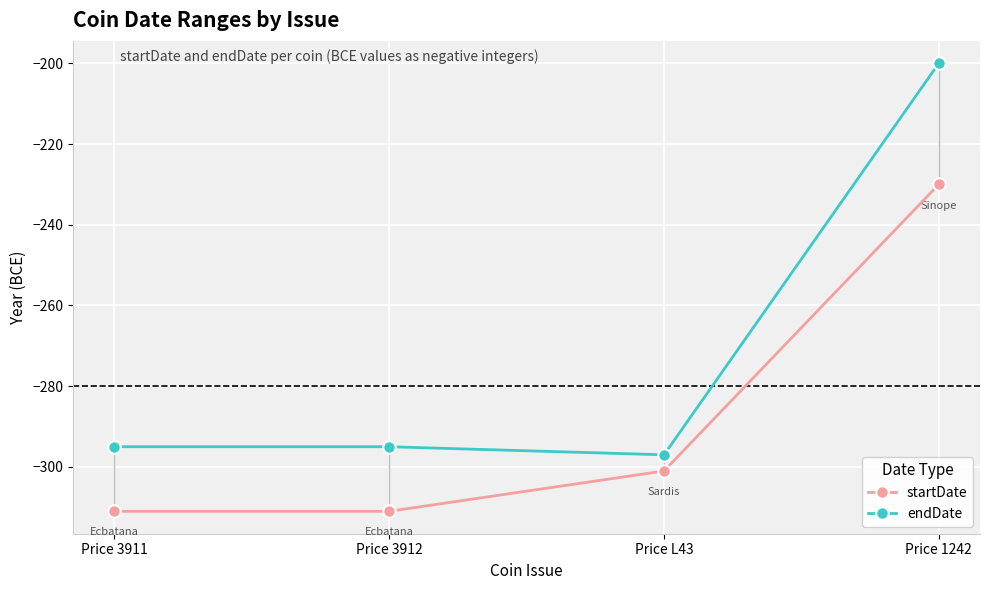

Reading right to left, list all the values displayed in this chart.

startDate: -230	-301	-311	-311
endDate: -200	-297	-295	-295